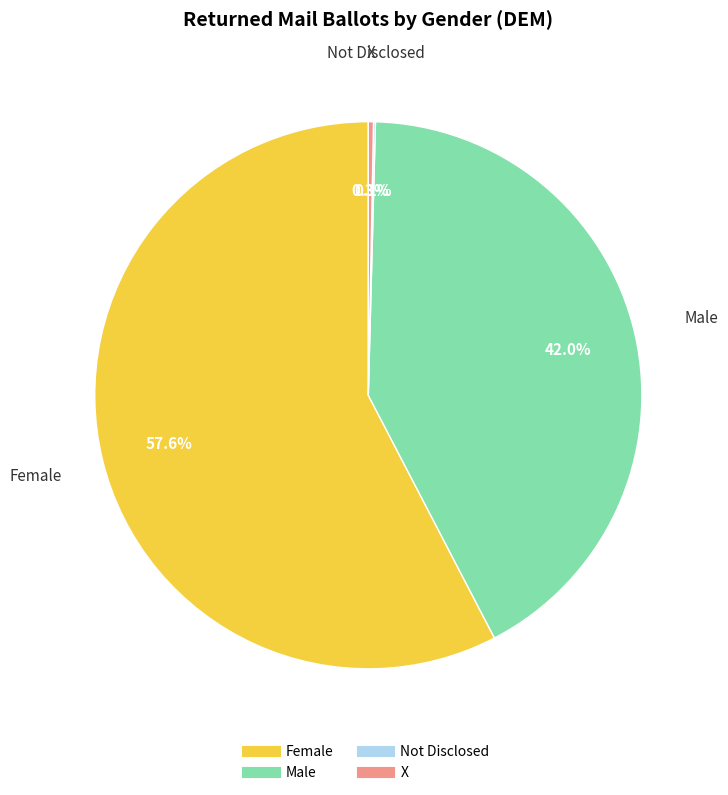

What is the largest slice in the pie chart?

Female